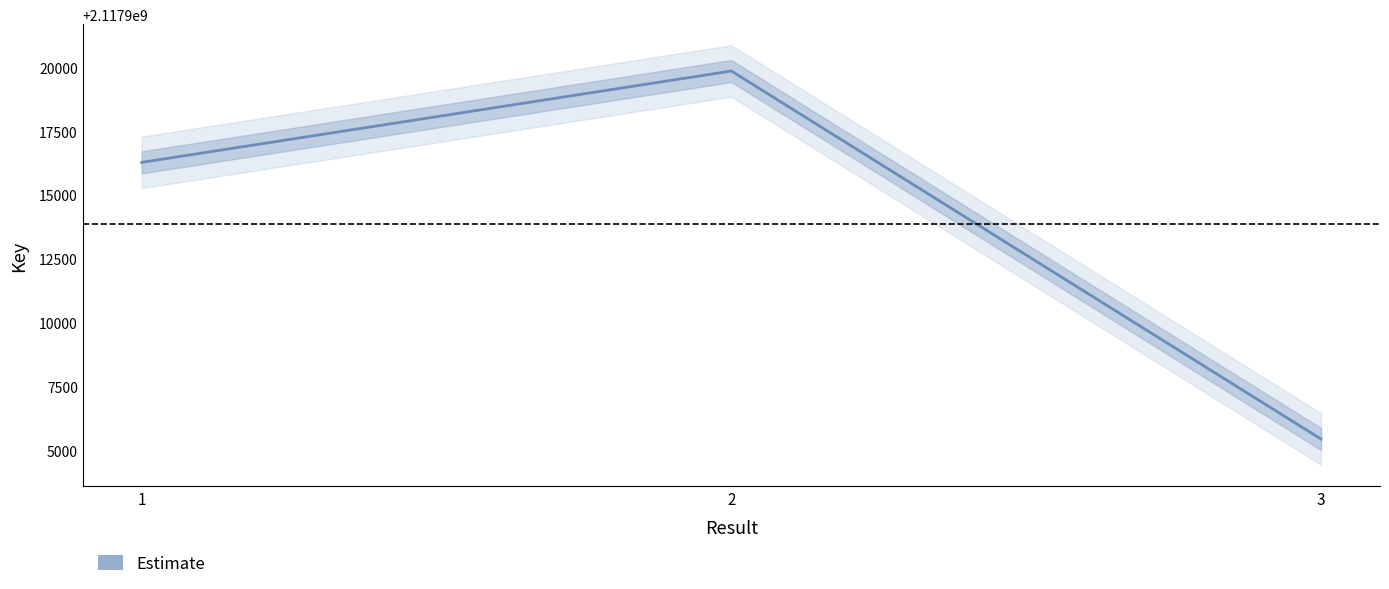

The value at 3 is 2117905442. True or false?

True